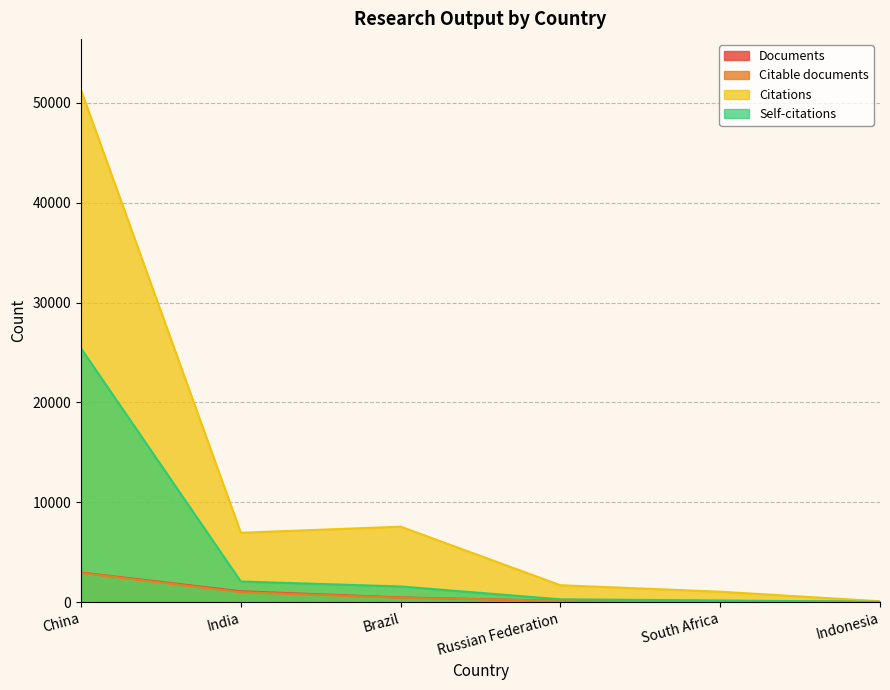

The value of Citations at Brazil is 7548. True or false?

True